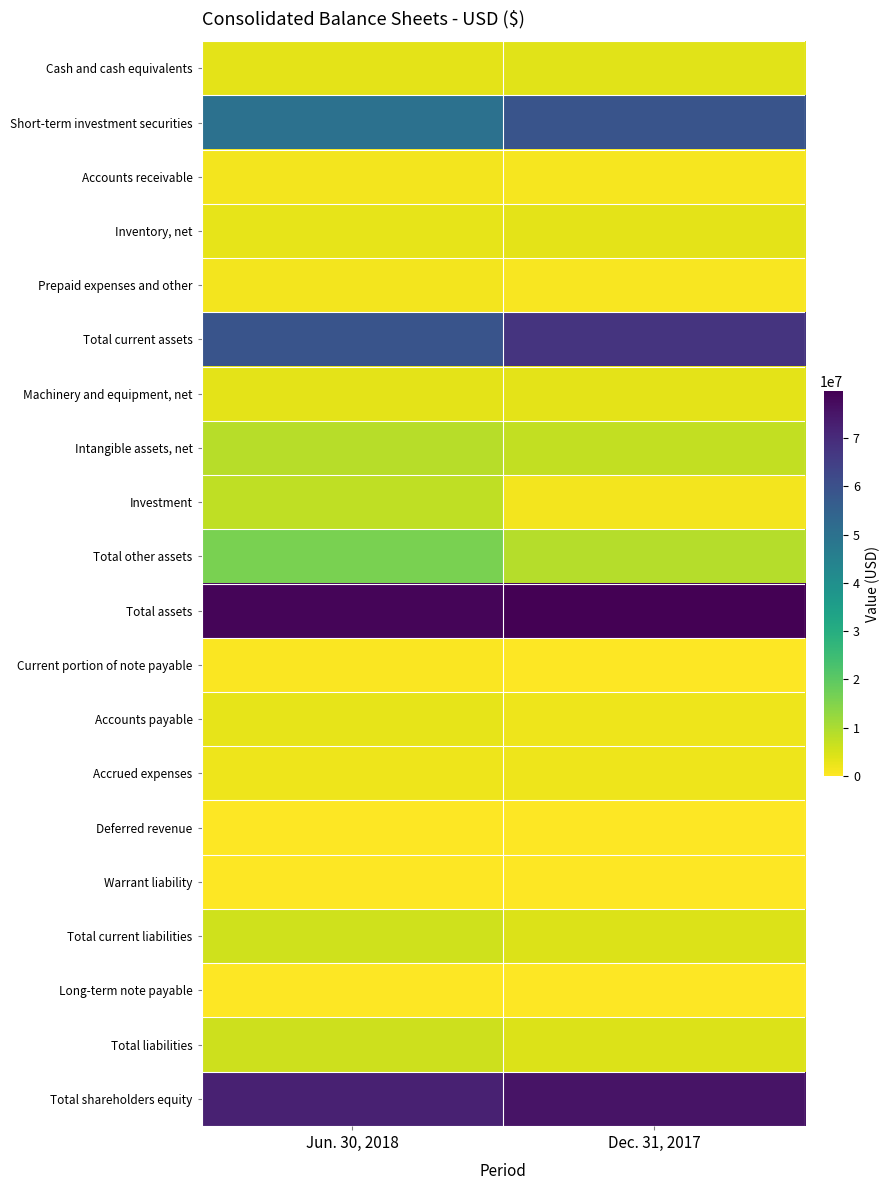

What is the total value across all series at Dec. 31, 2017?

324267989